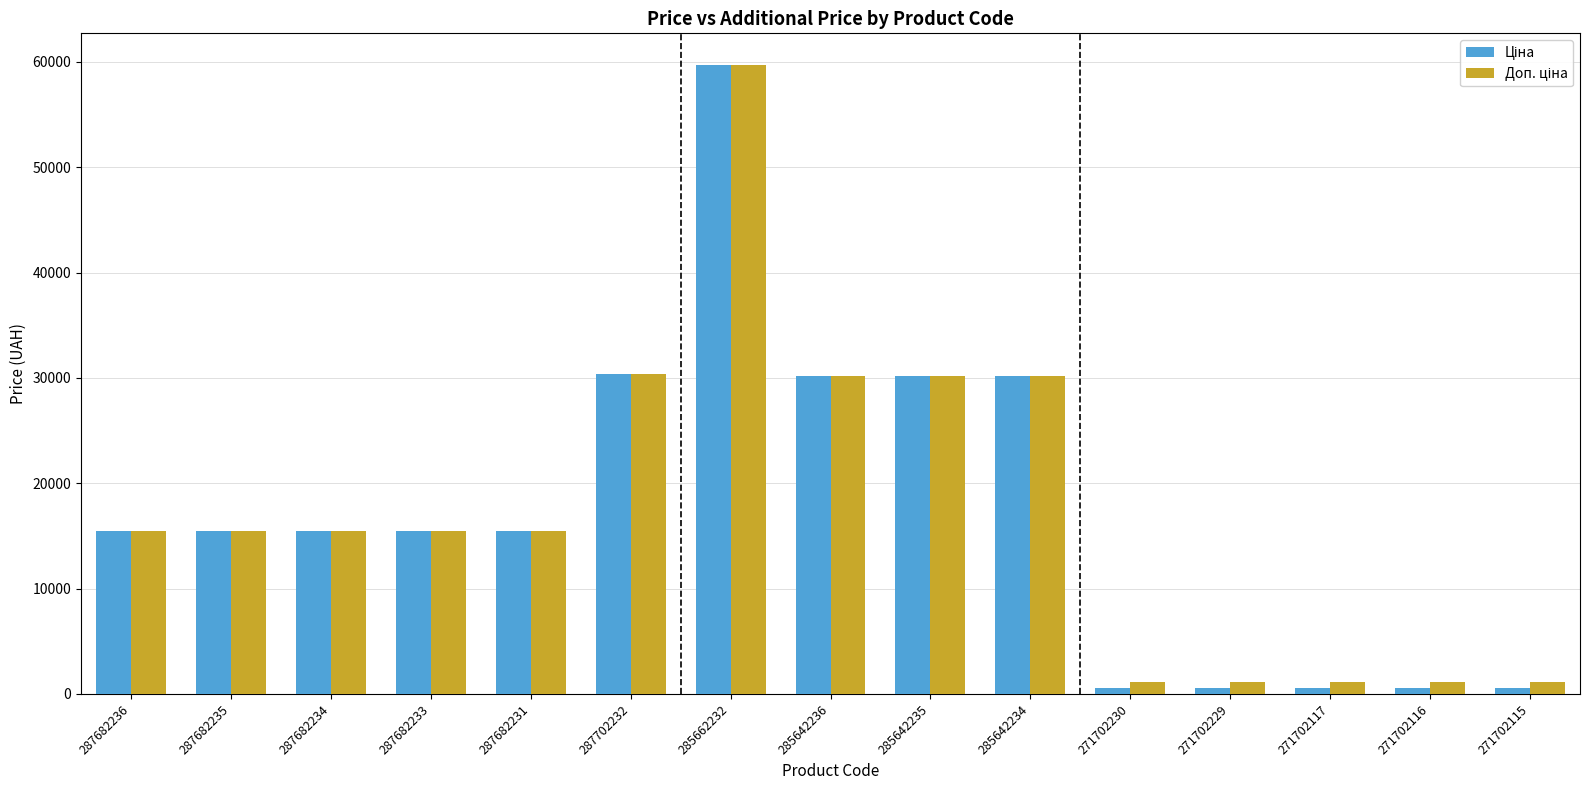

Are the bars horizontal?

No